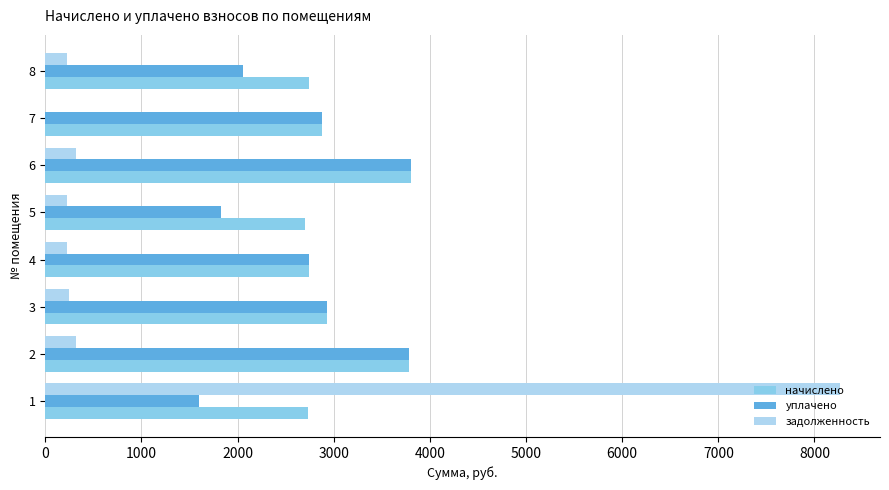

The value of уплачено at 7 is 2881.0. True or false?

True